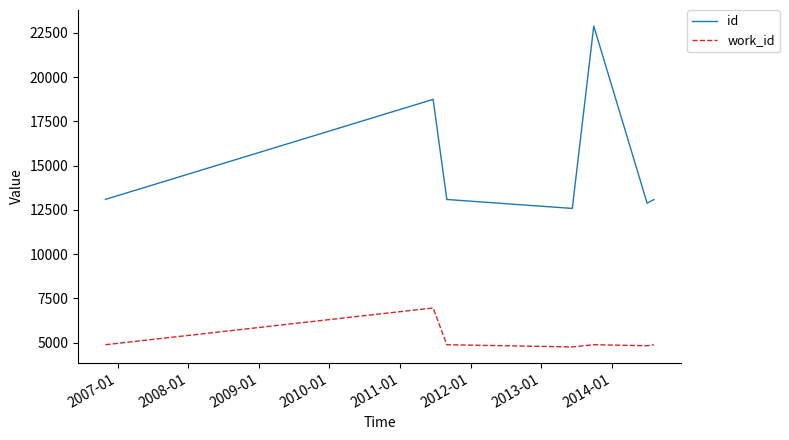

Is the value of work_id at 2014-01 greater than the value of id at 9?

No